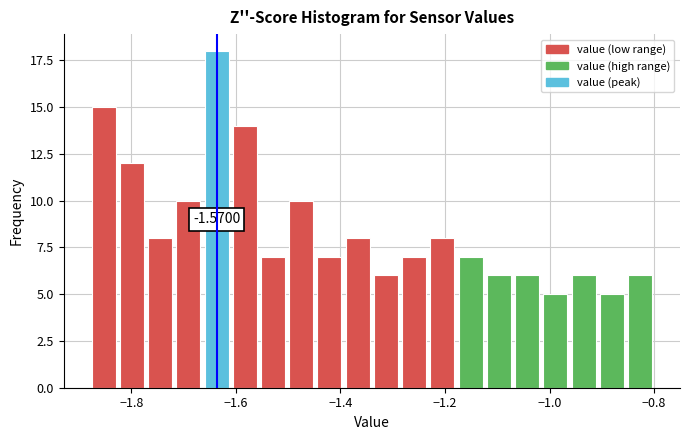

Read against the x-axis, roughly where is the centre of the tallest bar?

-1.64